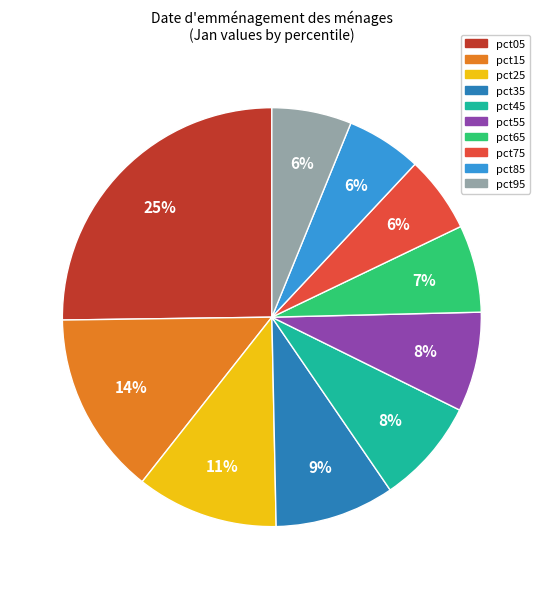

Combined, do pct25 and pct55 account for over 50%?

No